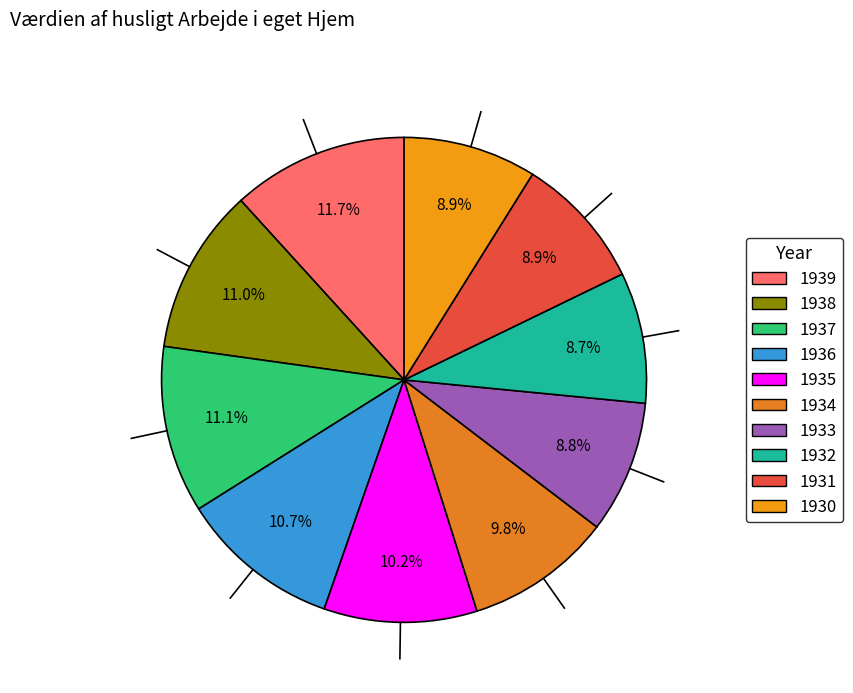

To the nearest percent, what percentage of the pie is 1939?

12%